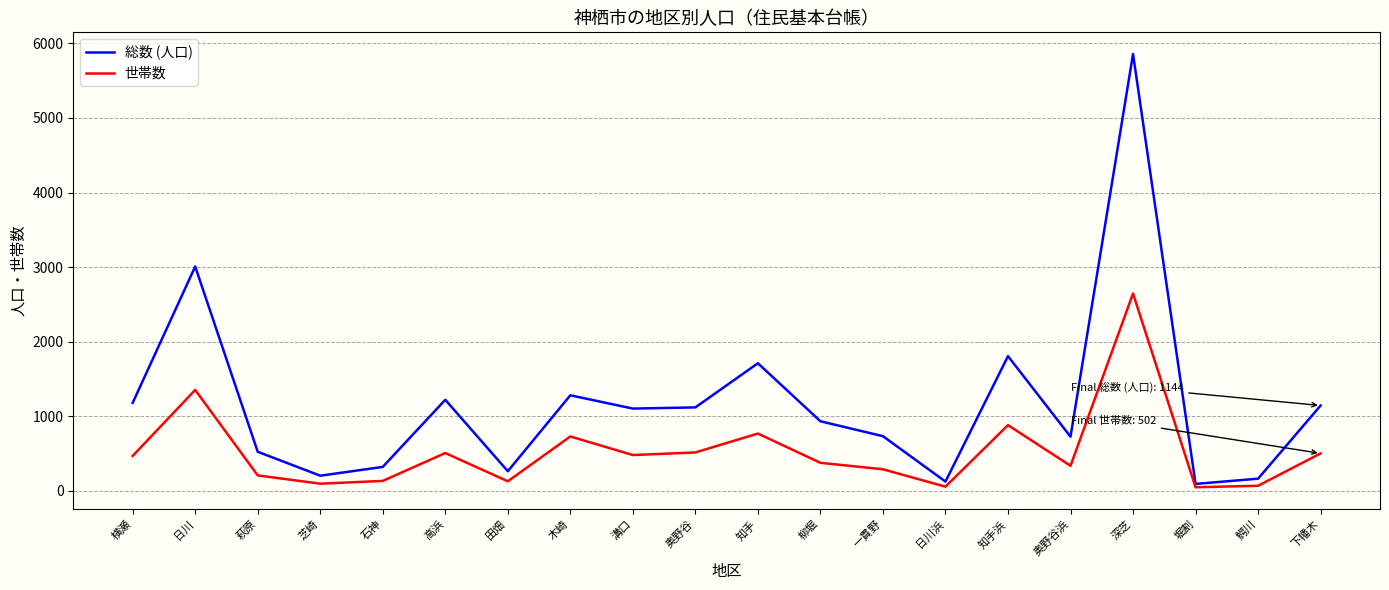

How many lines are shown in the chart?

2